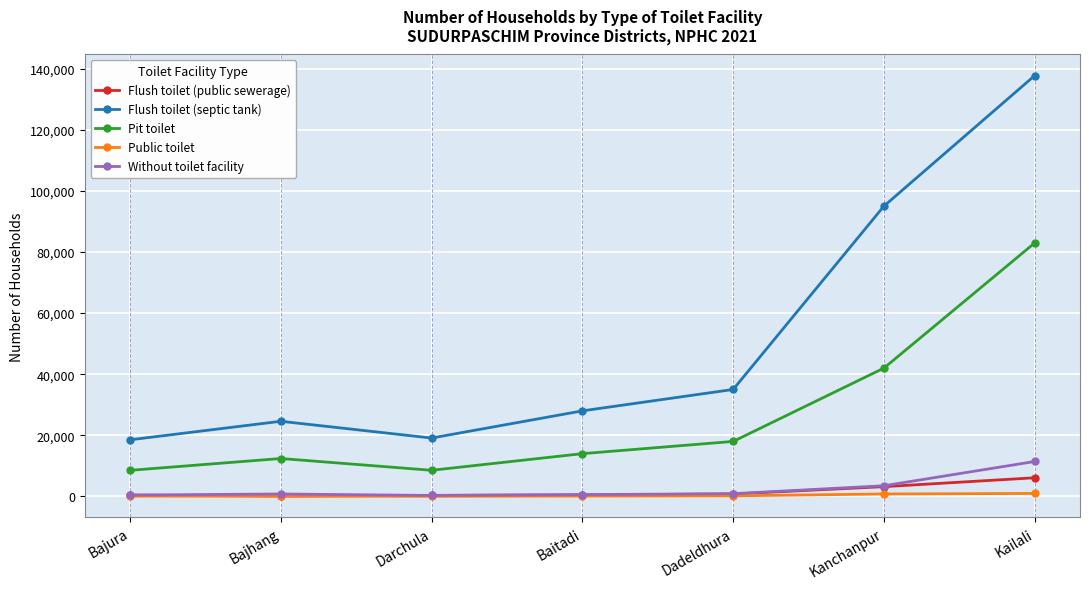

What is the minimum value shown in the chart?

43